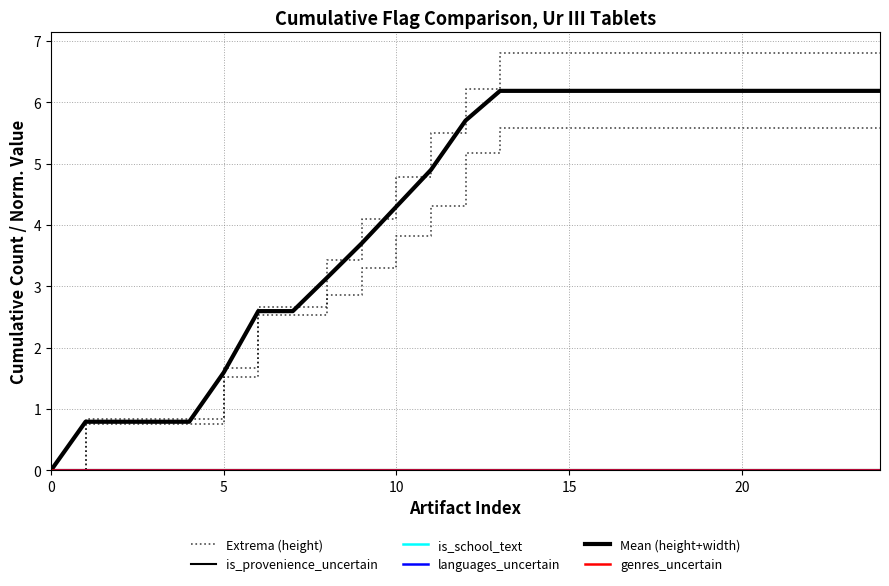

What is the spread (max minus min) of values at 12?

5.7